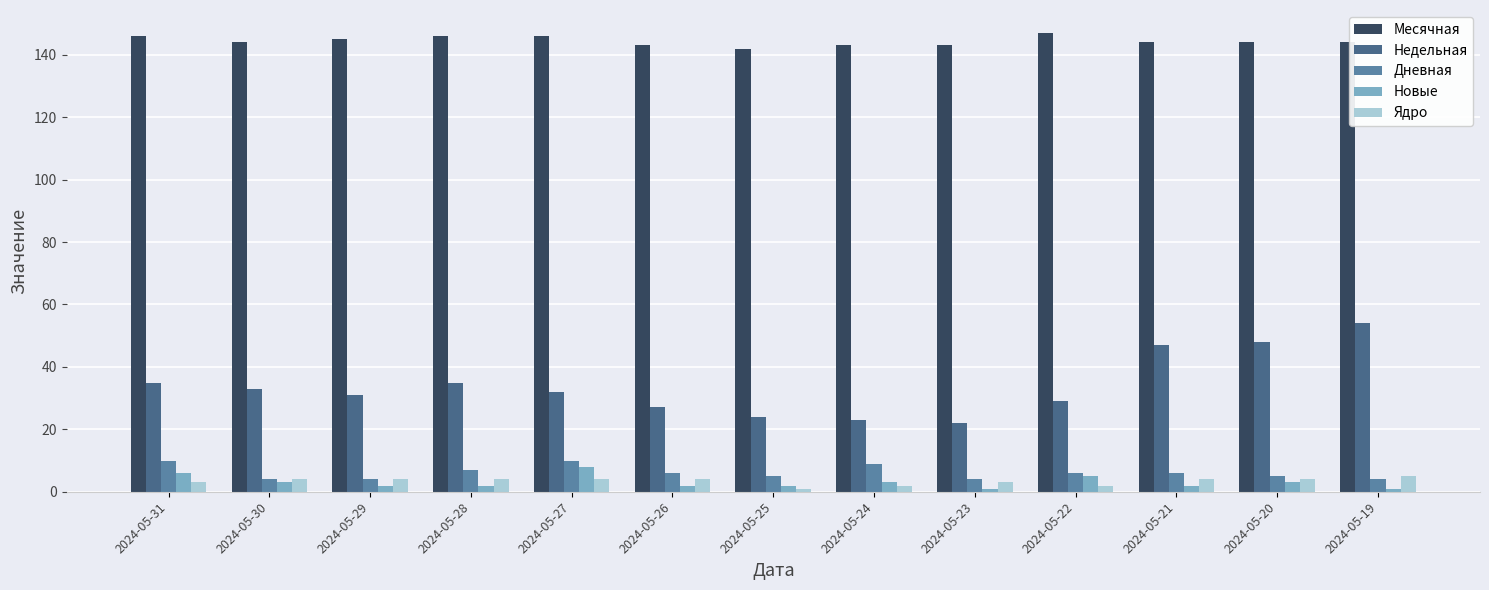

Read the Дневная value at 2024-05-19.

4